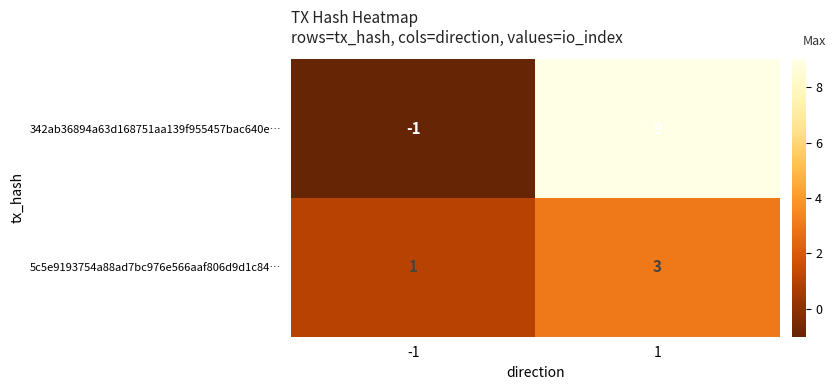

Is it true that 342ab36894a63d168751aa139f955457bac640e… equals 0 at -1?

False